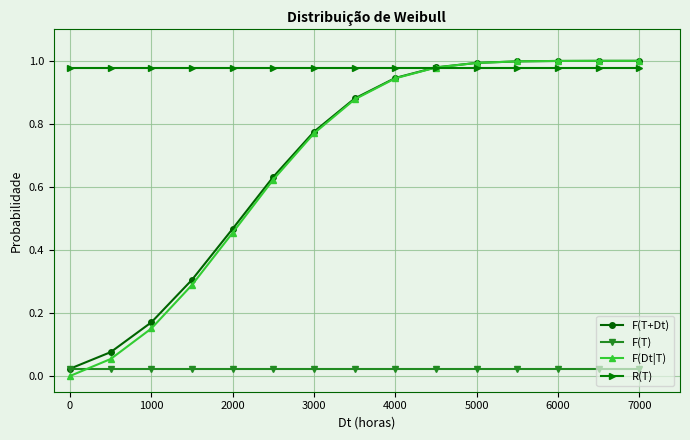

Which series has the widest spread of values?

F(Dt|T)